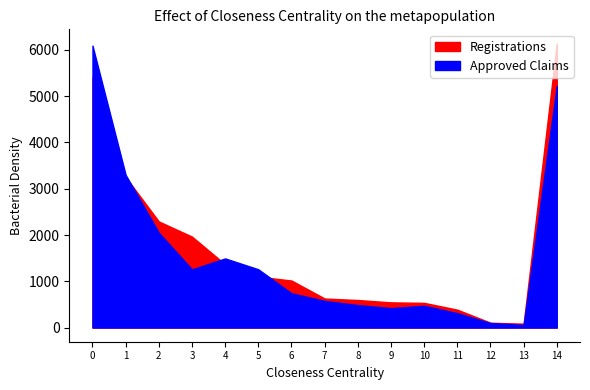

How many values in the Approved Claims series exceed 740?

7